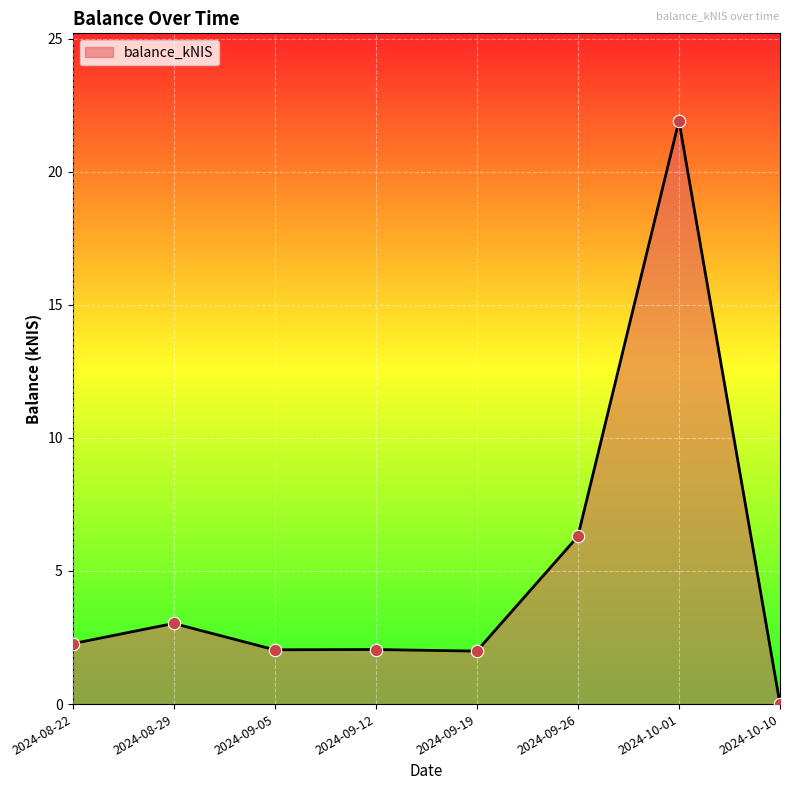

What is the ratio of the value at 2024-10-01 to the value at 2024-08-22?

9.7